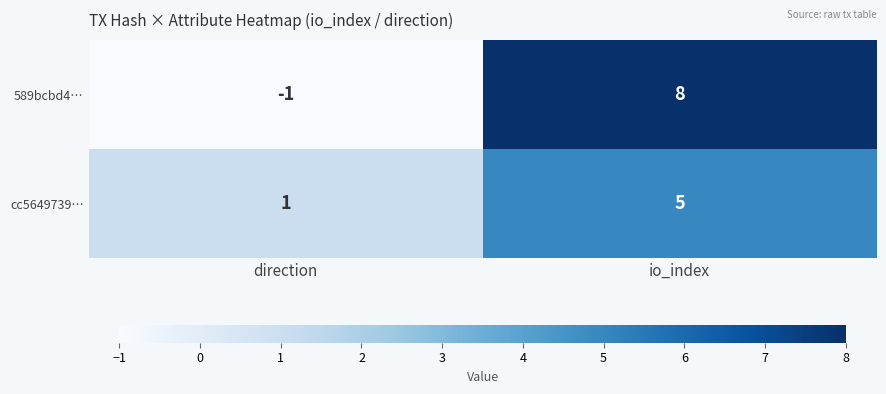

The 589bcbd4… series shows 0 at direction. True or false?

False